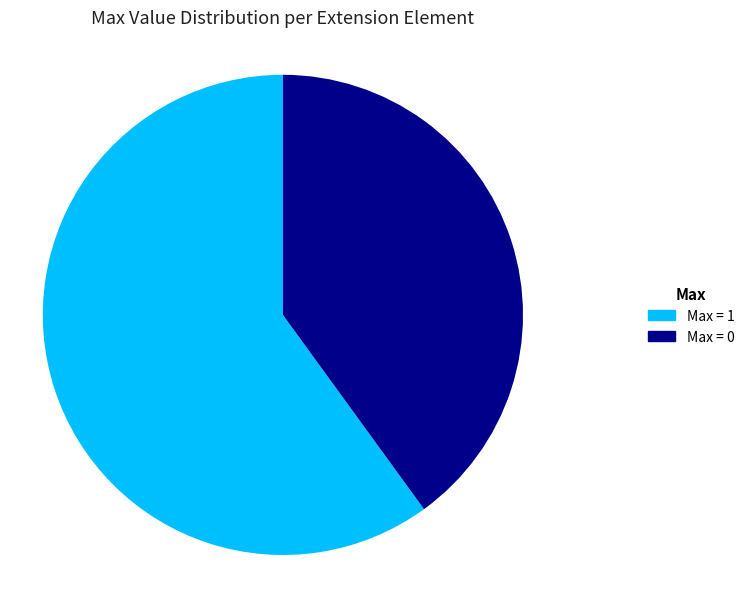

Is there any slice that represents more than half of the pie?

Yes